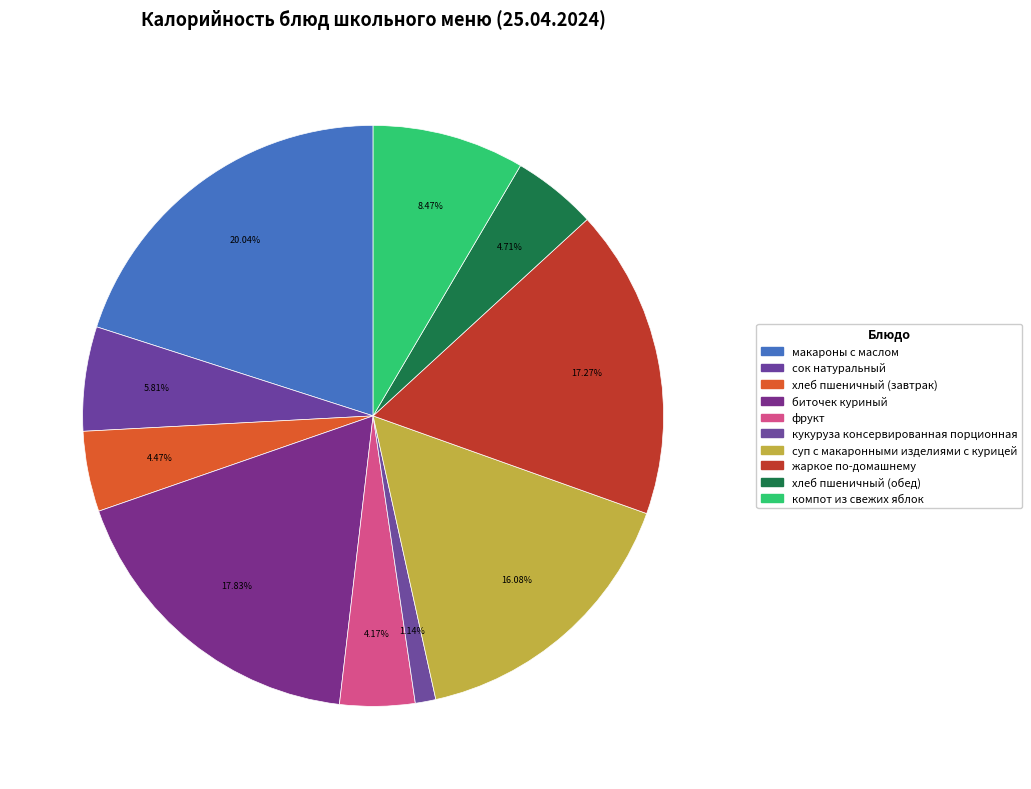

Which category has the biggest portion of the pie?

макароны с маслом